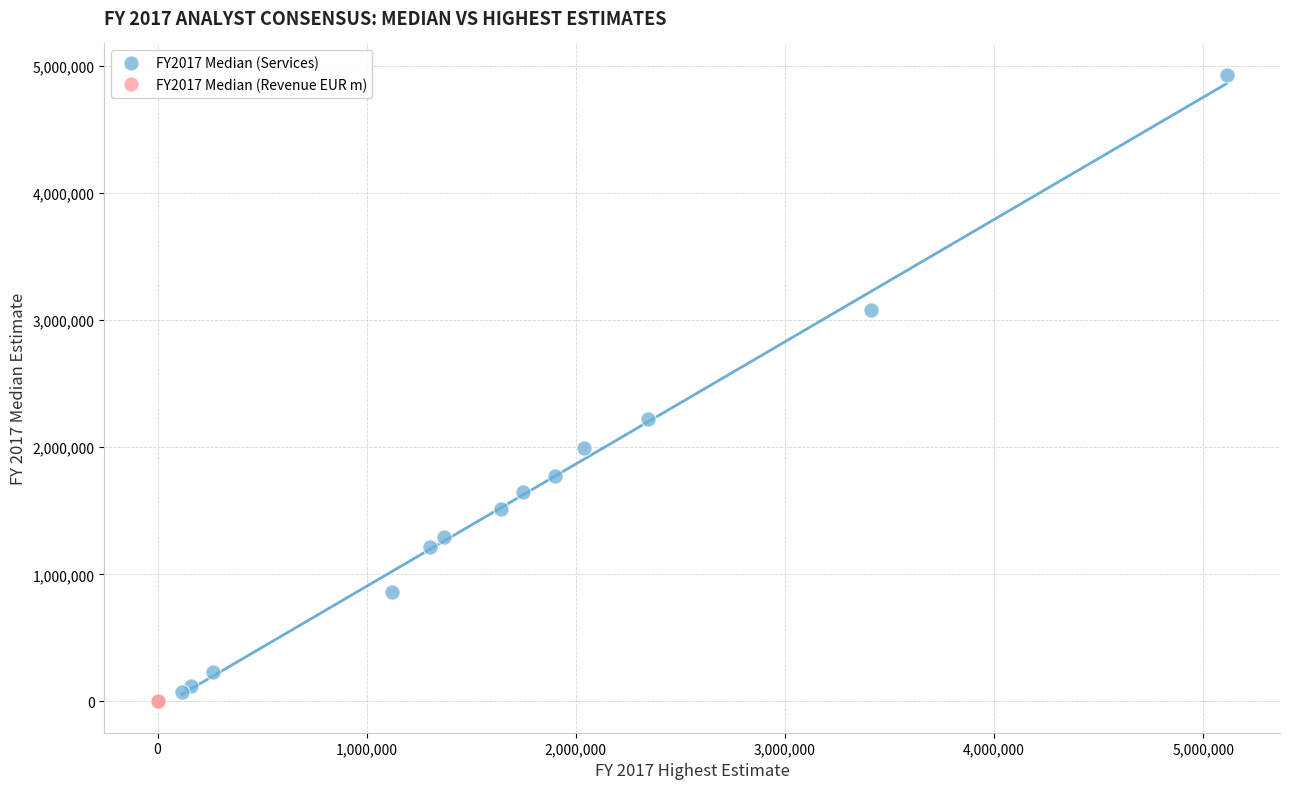

What are all the series names shown in the legend?

FY2017 Median (Services), FY2017 Median (Revenue EUR m)